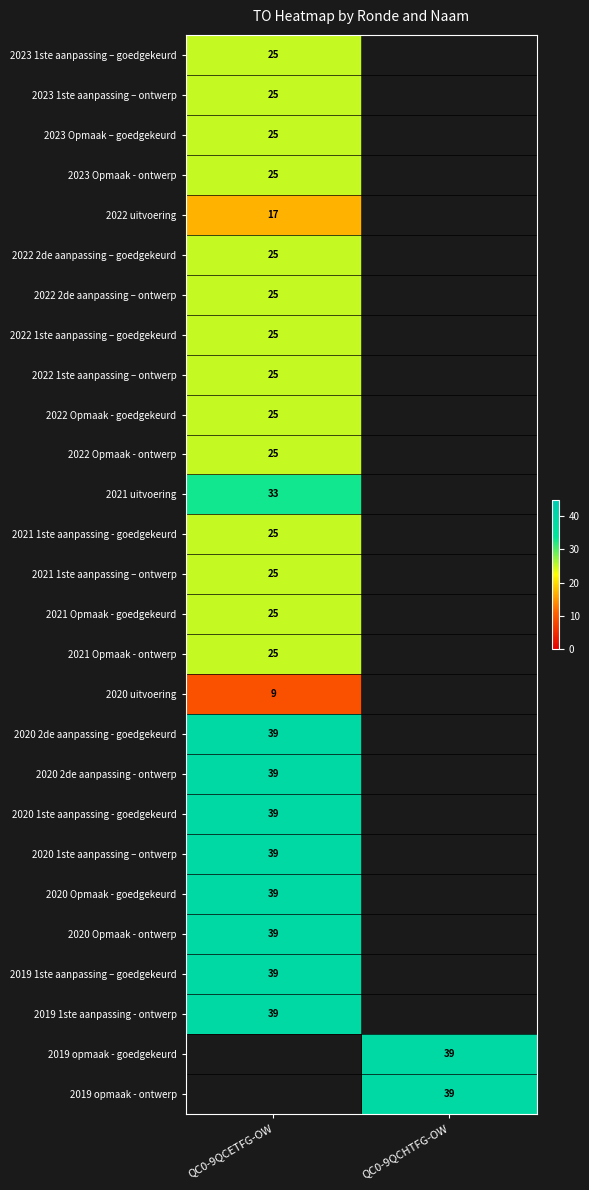

Between QC0-9QCHTFG-OW and QC0-9QCETFG-OW, which is larger?

QC0-9QCETFG-OW